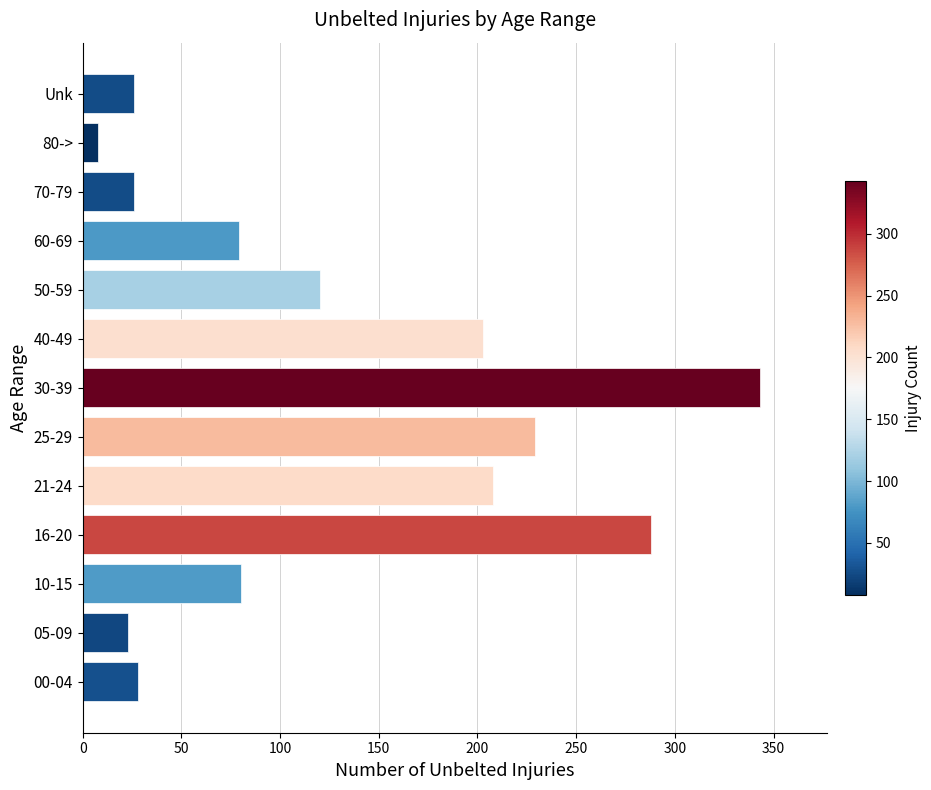

What is the change in value from 10-15 to 25-29?

+149